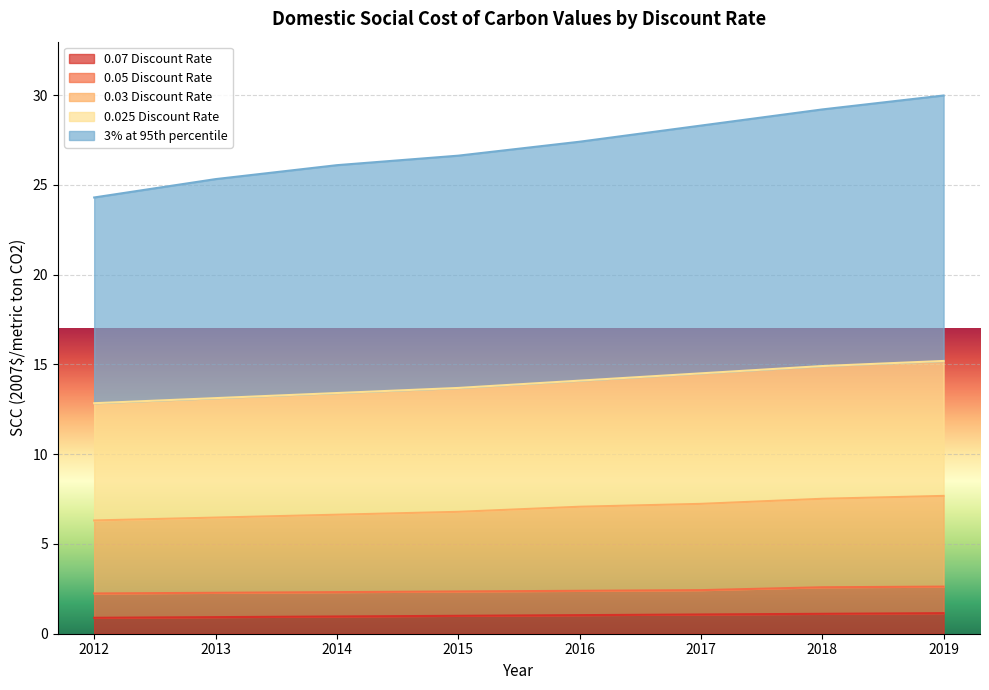

True or false: 0.07 Discount Rate has a value of 0.9 at 2012.

True